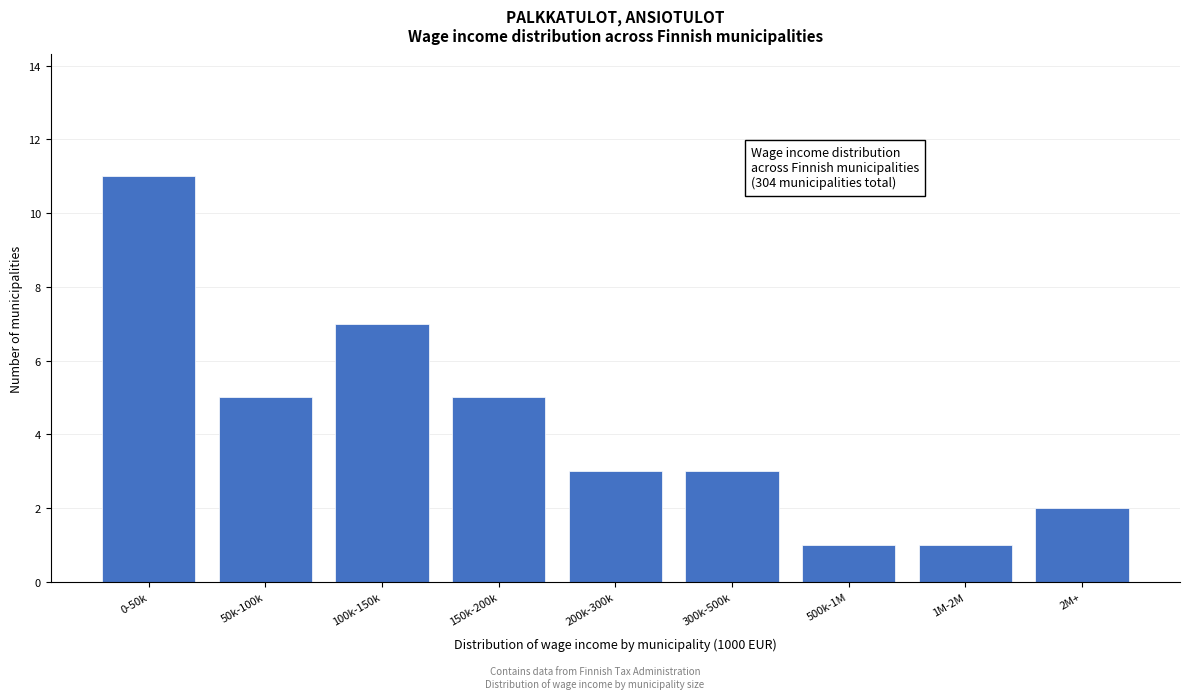

Reading right to left, list all the values displayed in this chart.

2	1	1	3	3	5	7	5	11